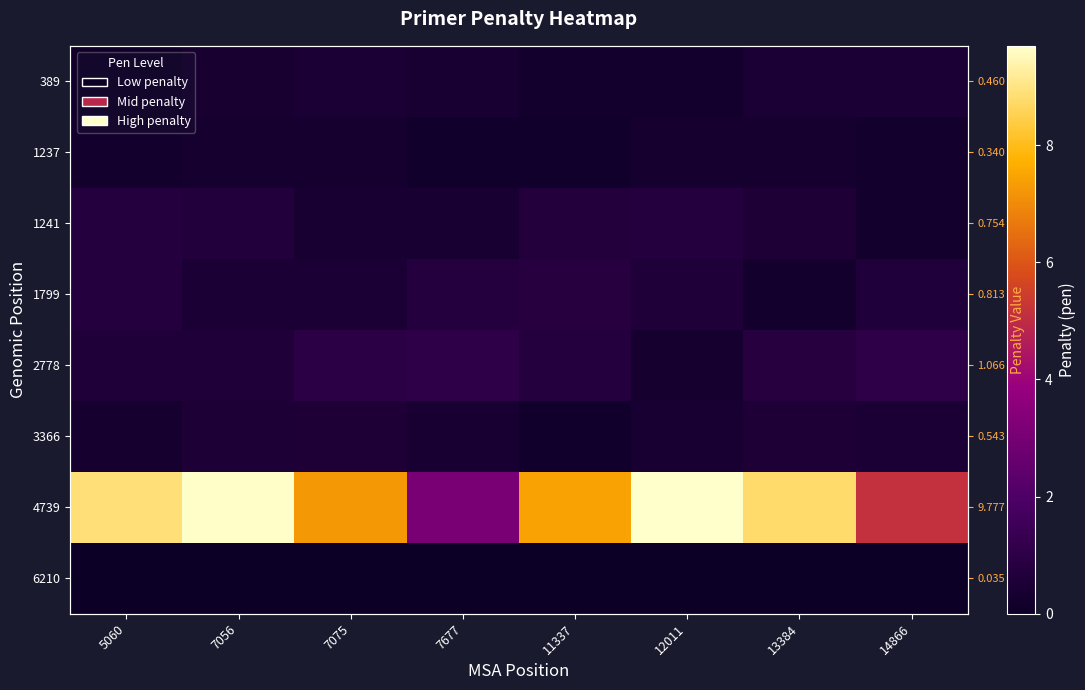

What is the total value across all series at 5060?

11.7